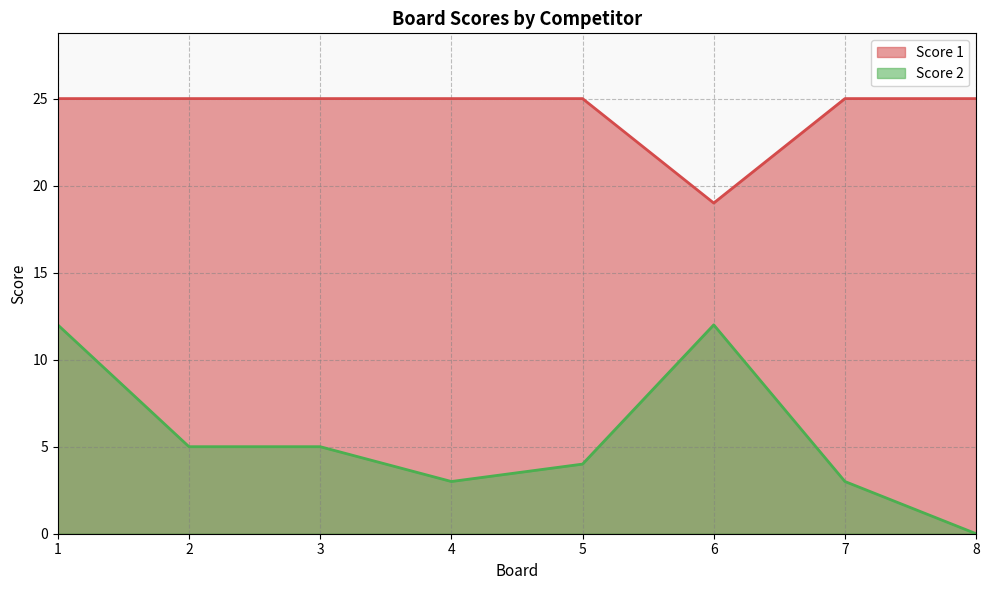

Reading right to left, extract all data points from this chart.

Score 1: 8=25	7=25	6=19	5=25	4=25	3=25	2=25	1=25
Score 2: 8=0	7=3	6=12	5=4	4=3	3=5	2=5	1=12